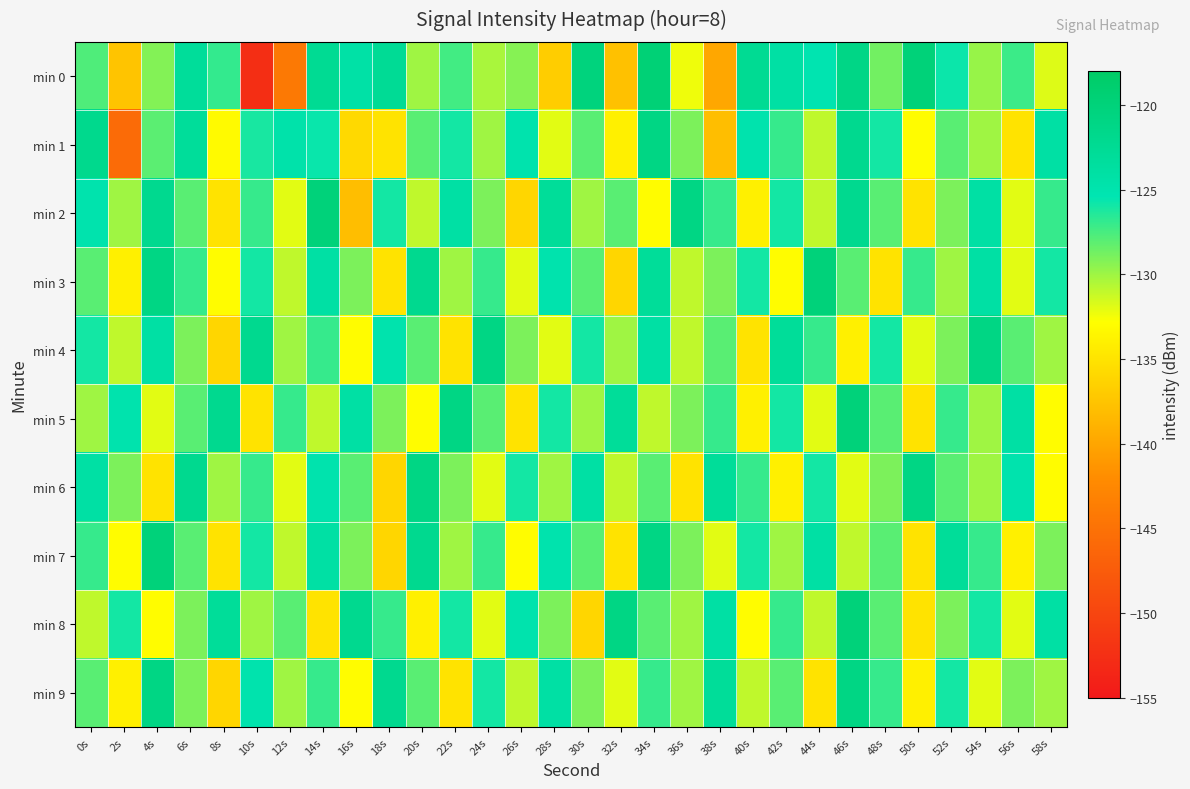

Between 8s and 56s, which series saw the biggest shift?

min 8